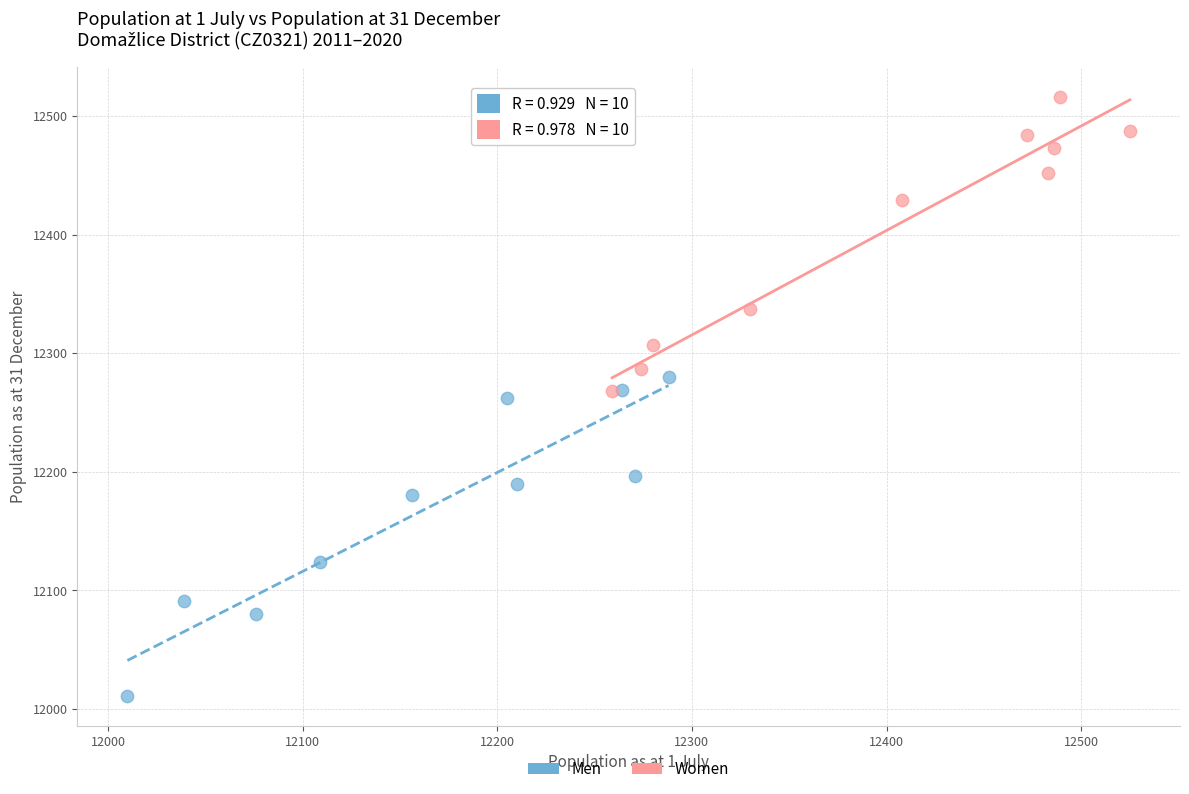

Which series reaches the maximum Y coordinate?

Women